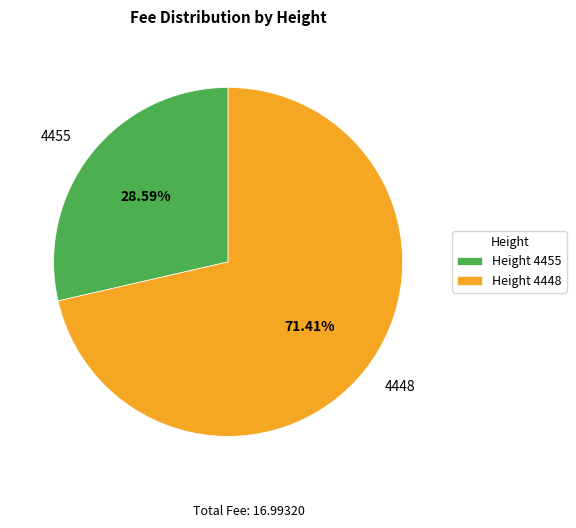

Rank the categories by value from lowest to highest.

4455, 4448